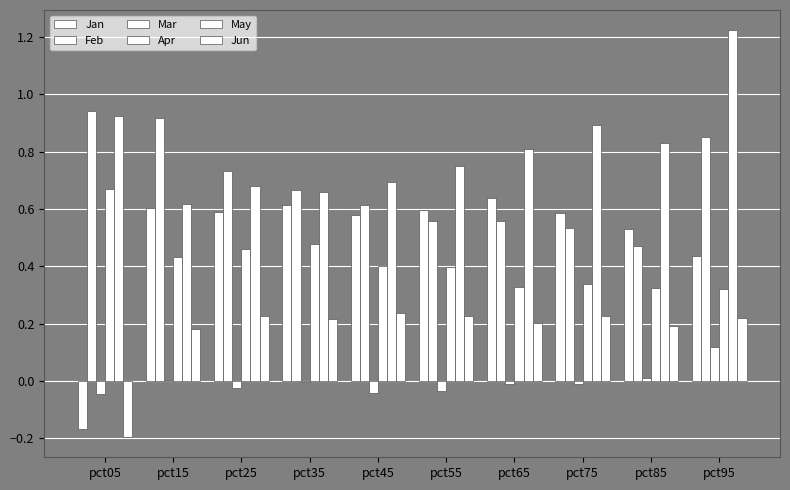

How many groups of bars are there?

10